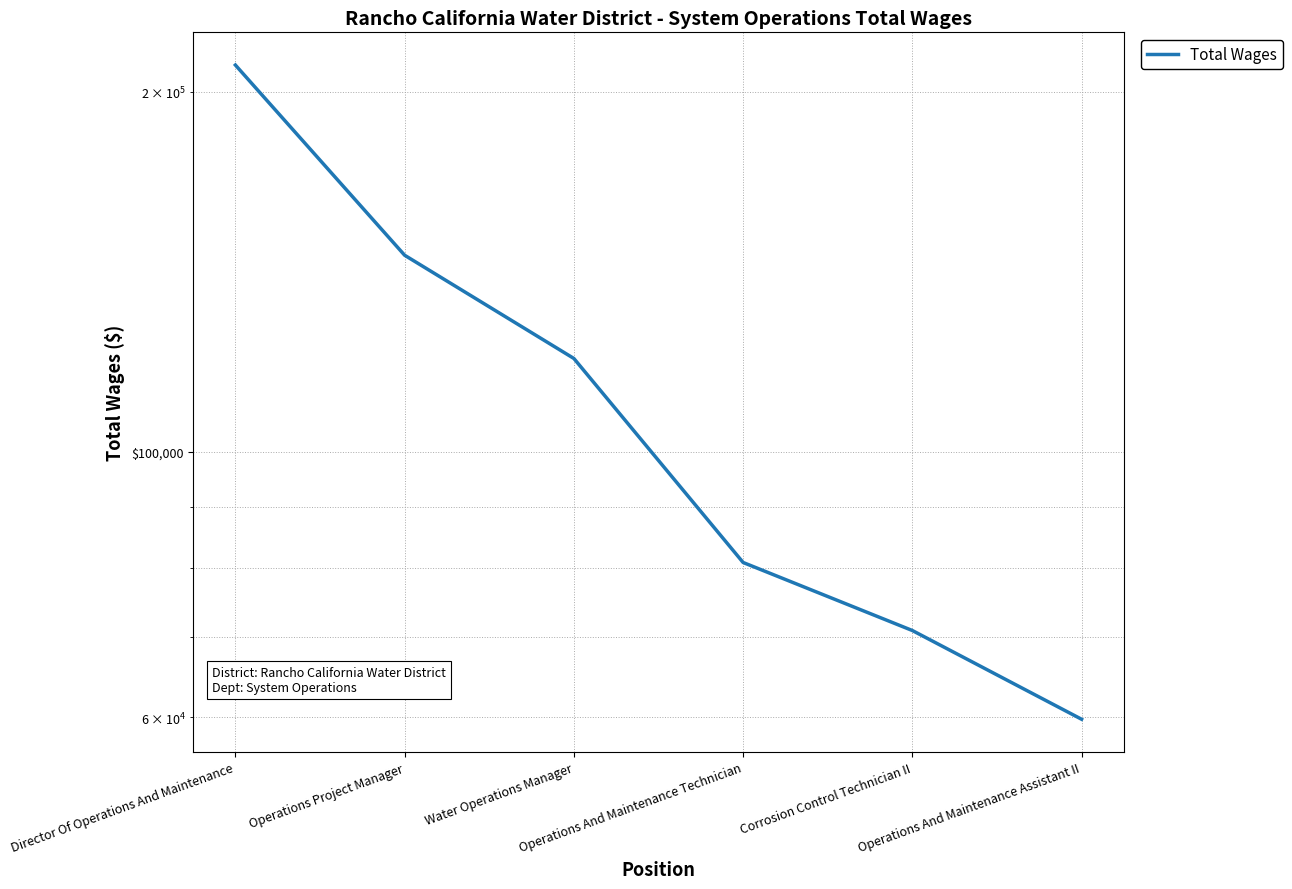

At which label does the data first exceed 119698?

Director Of Operations And Maintenance